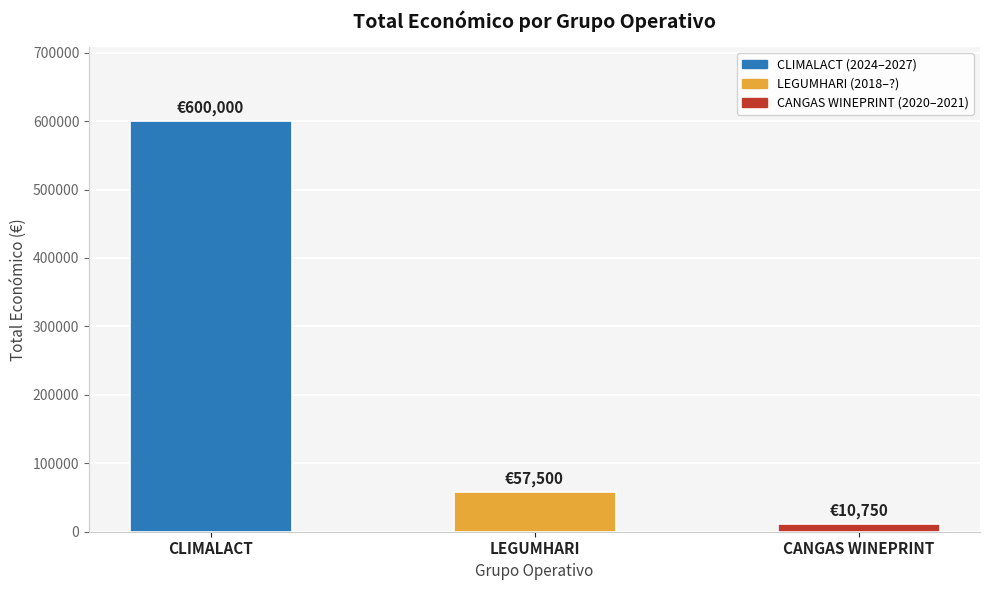

What is the sum of the values at CLIMALACT and LEGUMHARI?

657500